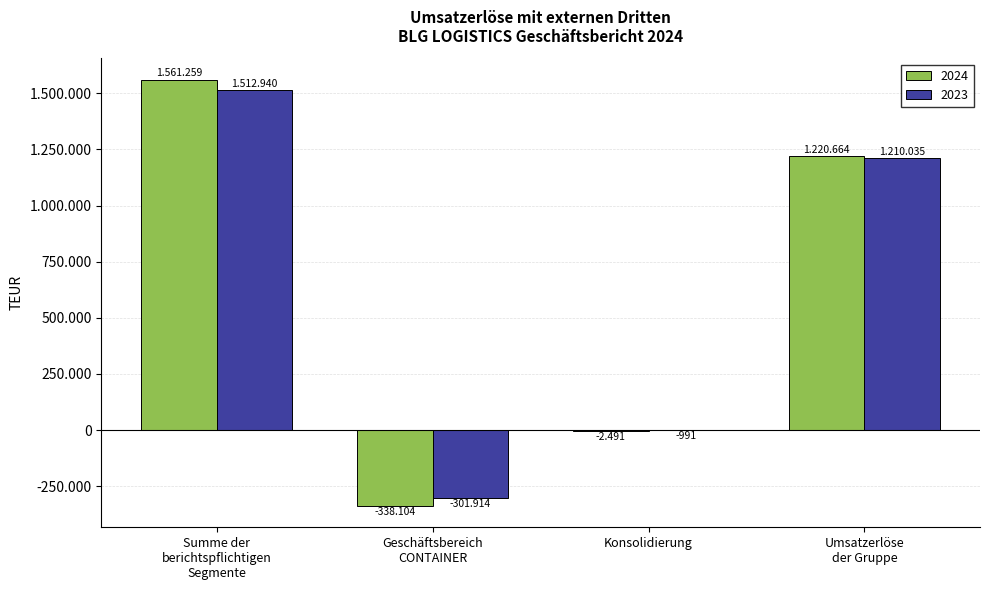

Which series has the largest total across all categories?

2024